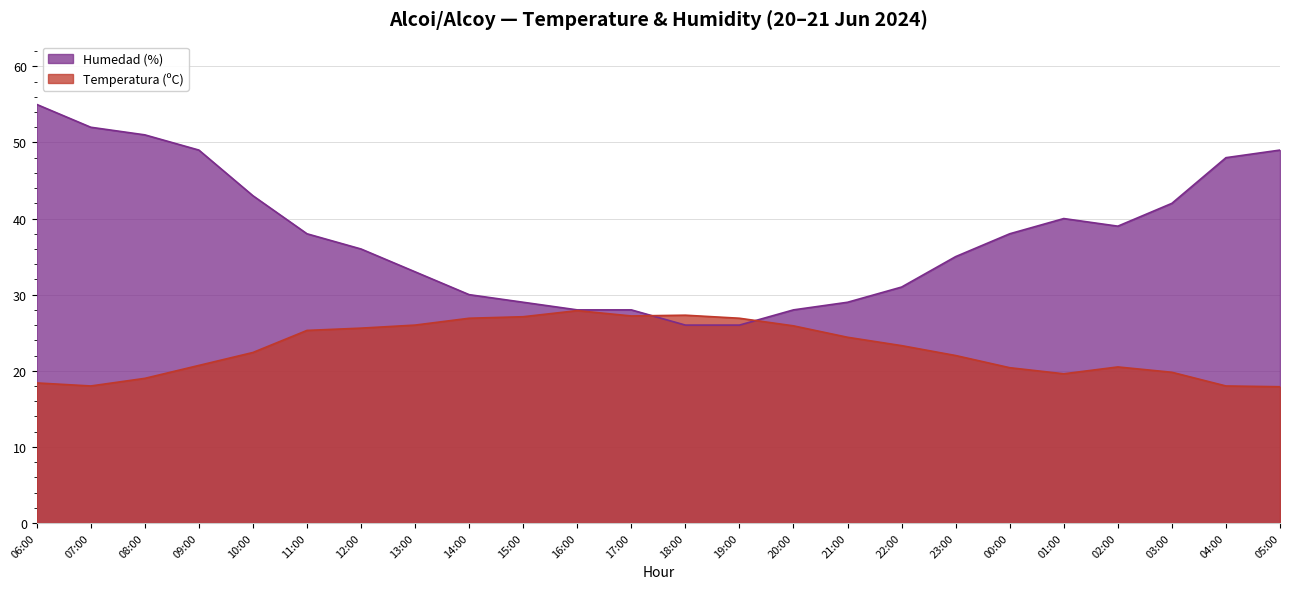

How many interior local valleys does the Humedad (%) series have?

1